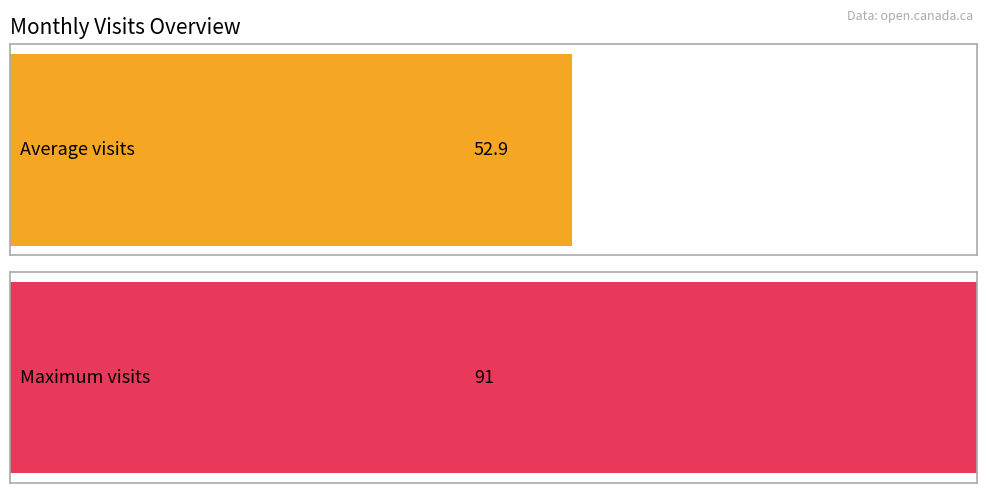

The value at 2022-09 is 27. True or false?

False